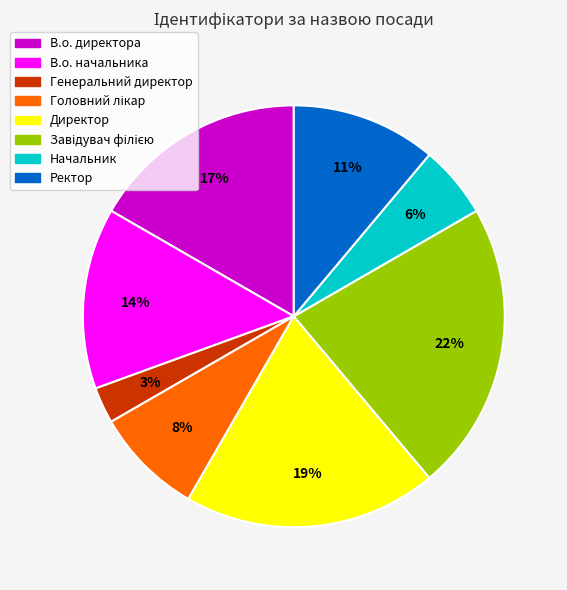

What is the smallest slice in the pie chart?

Генеральний директор